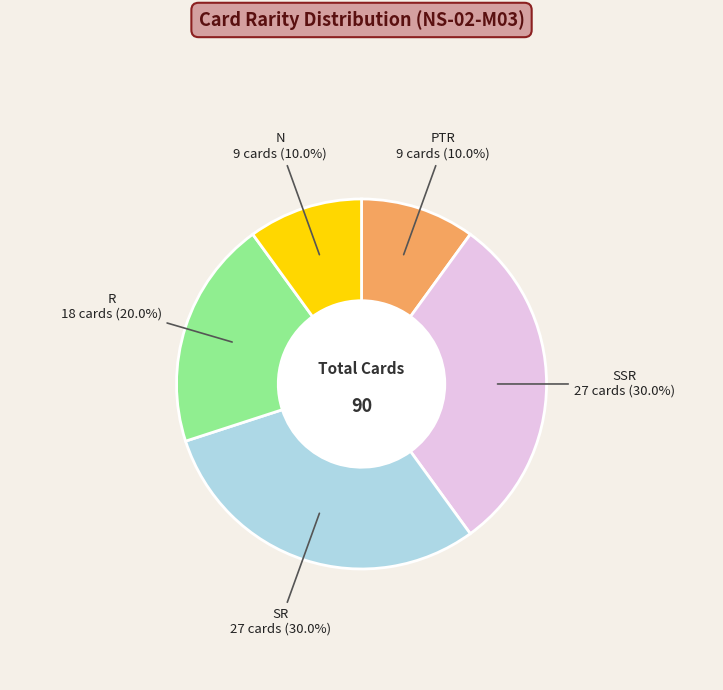

To the nearest percent, what is the difference between the largest and smallest slice percentages?

20%